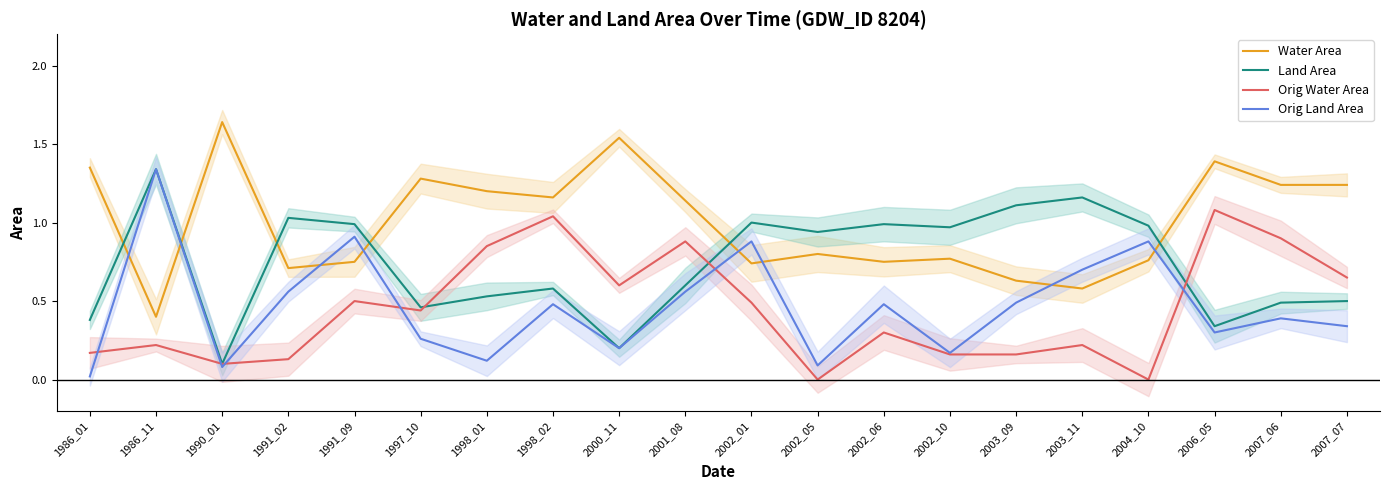

What is the total value across all series at 2003_11?

2.7